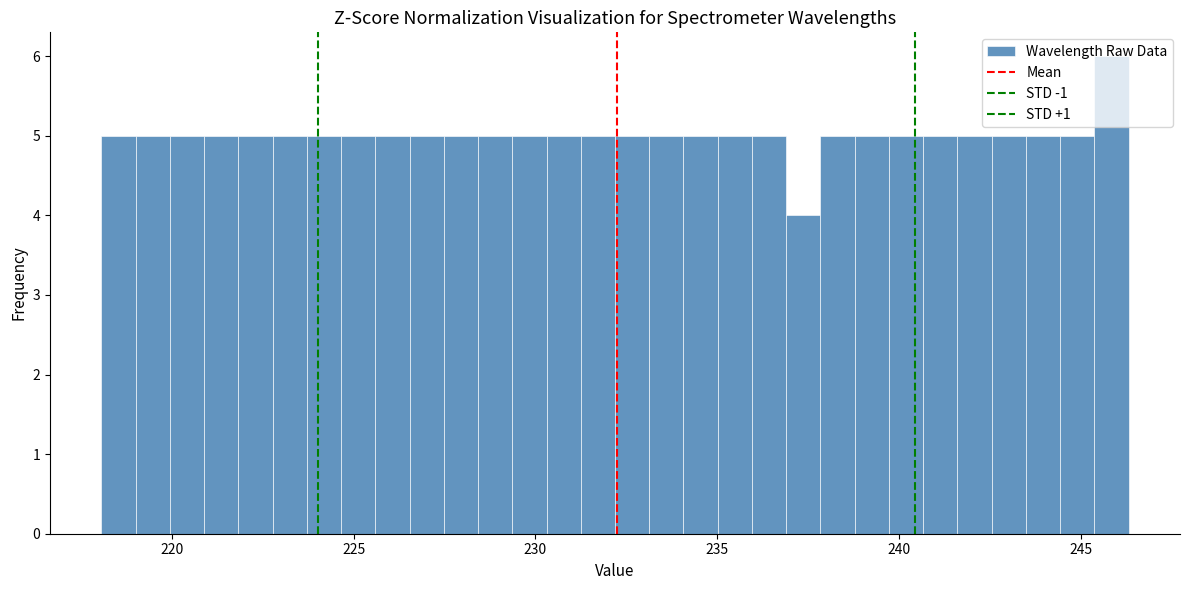

Around what value on the x-axis is the tallest bar? Give the approximate position of its centre, as read against the axis.

246.0